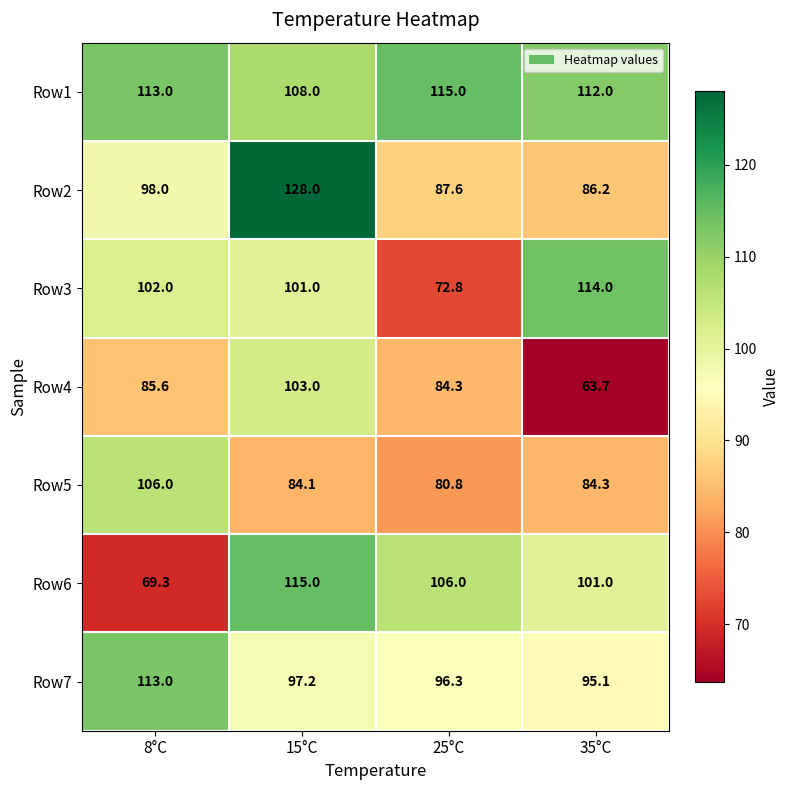

Which series changed the most between 8°C and 25°C?

Row6